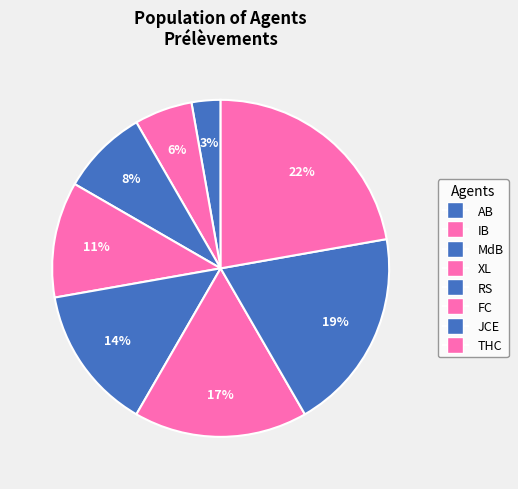

What percentage is the MdB slice, to the nearest percent?

8%